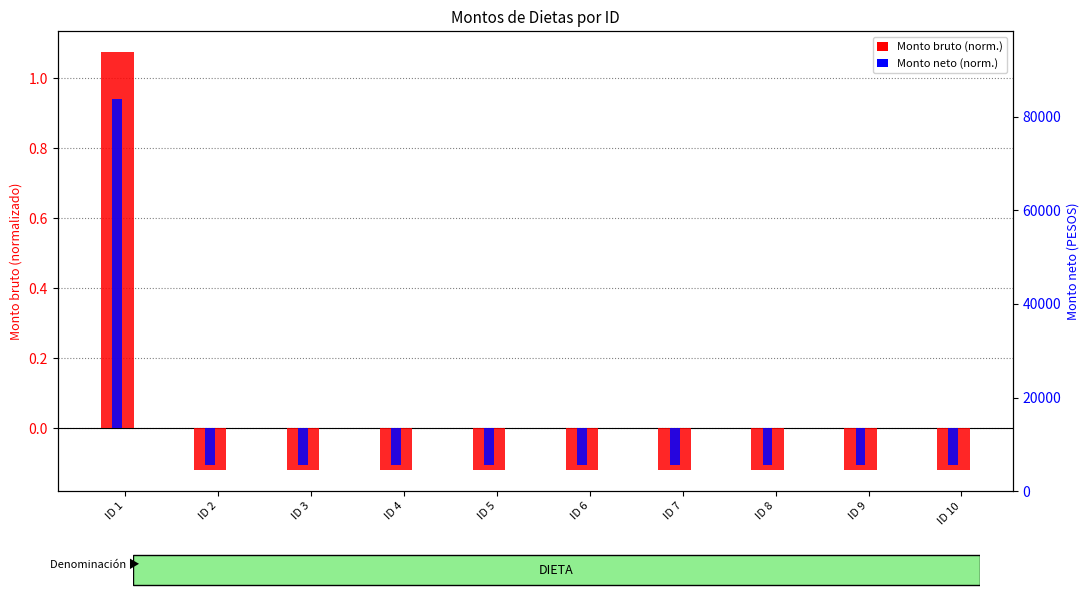

At which category is the sum across all series the highest?

ID 1